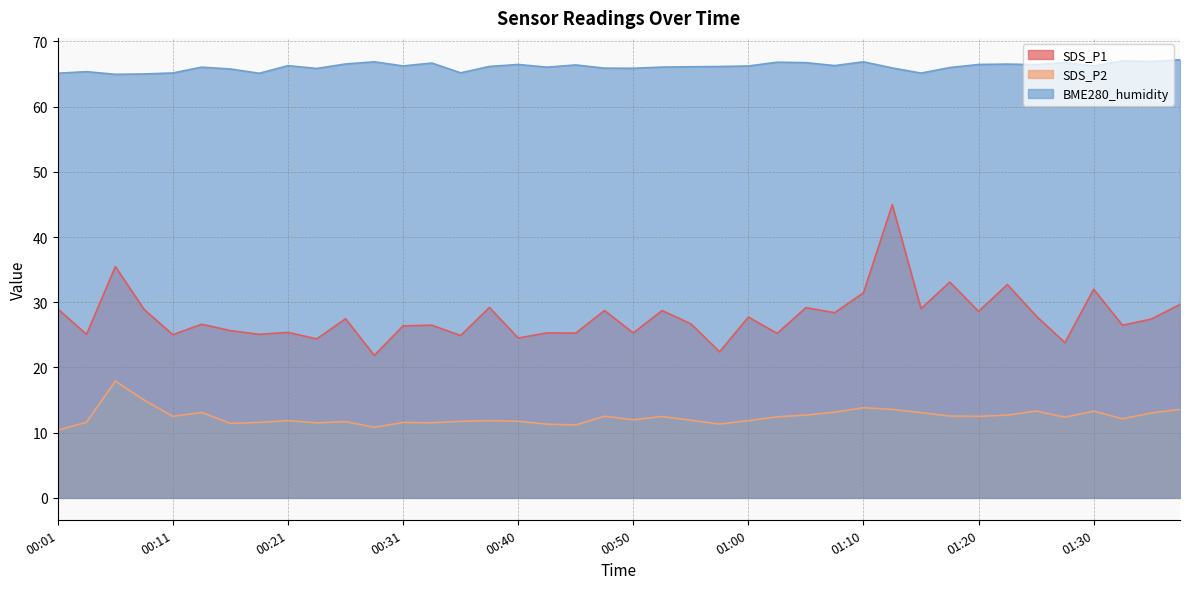

True or false: SDS_P2 has more than 0 points higher than both neighbors.

True